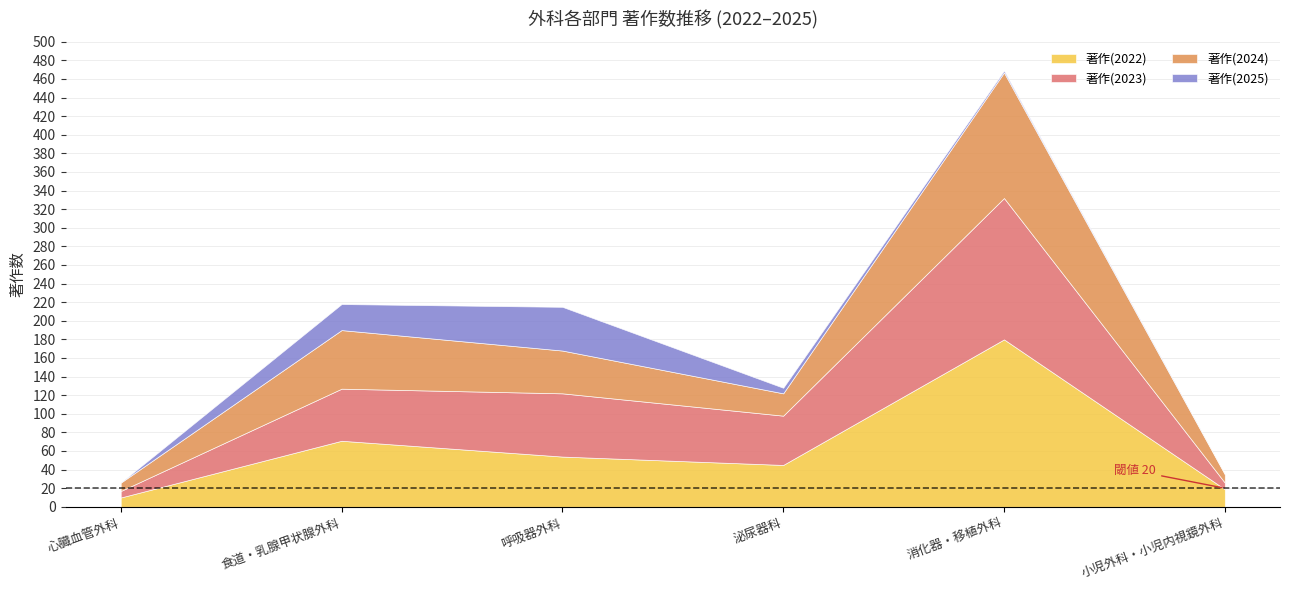

True or false: 著作(2024) and 著作(2022) intersect in this chart.

False